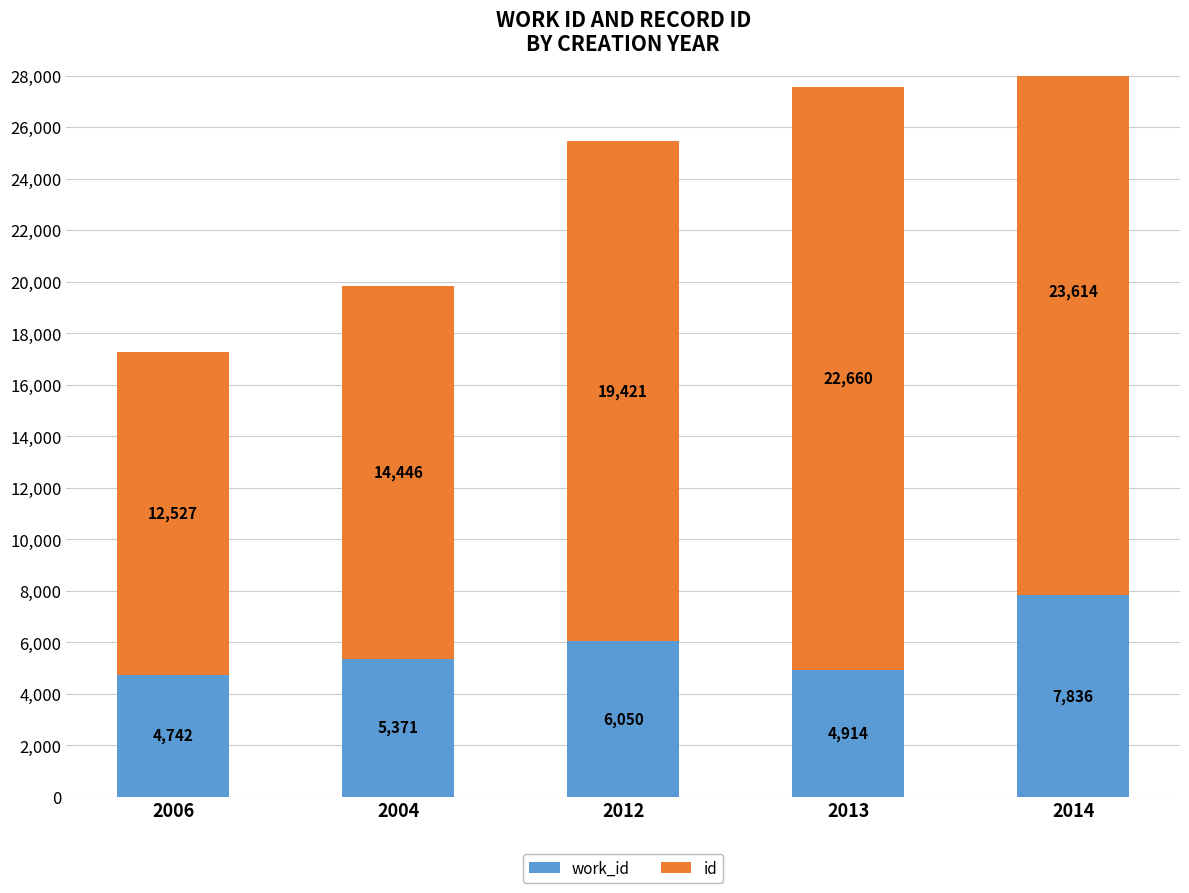

How many data points in id are above 19421?

2